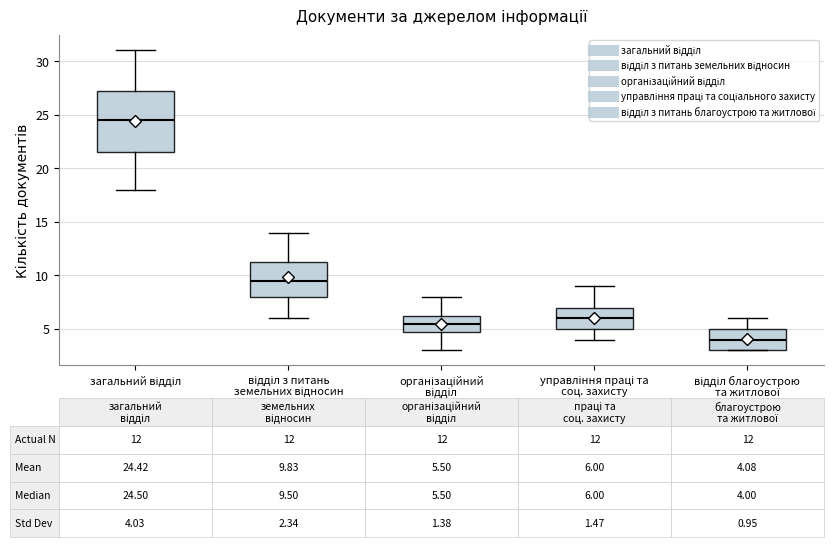

Which box is the tallest, from its lower edge to its upper edge?

загальний відділ